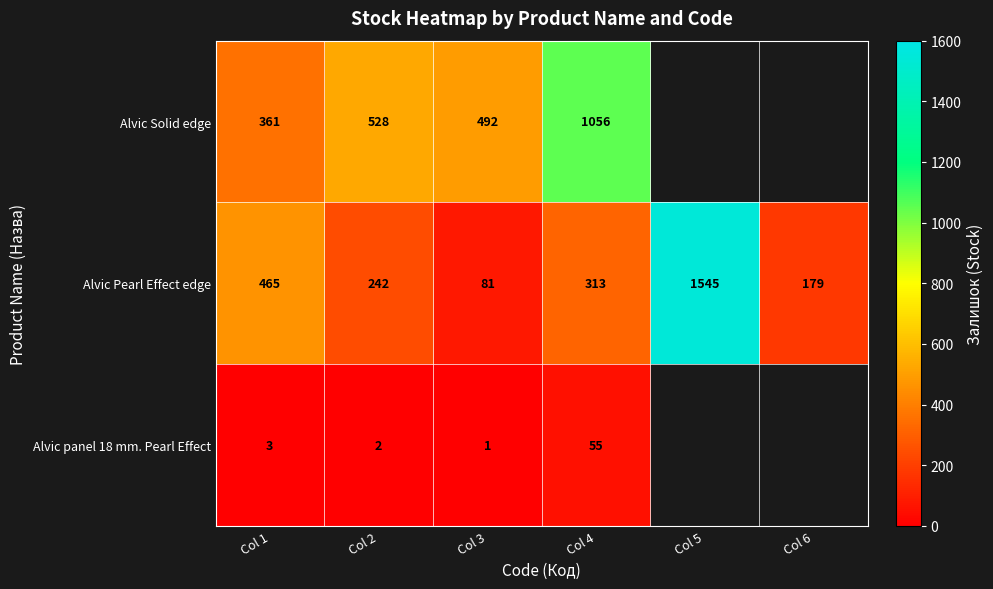

At Col 1, list the series in order from smallest to largest.

Alvic panel 18 mm. Pearl Effect, Alvic Solid edge, Alvic Pearl Effect edge